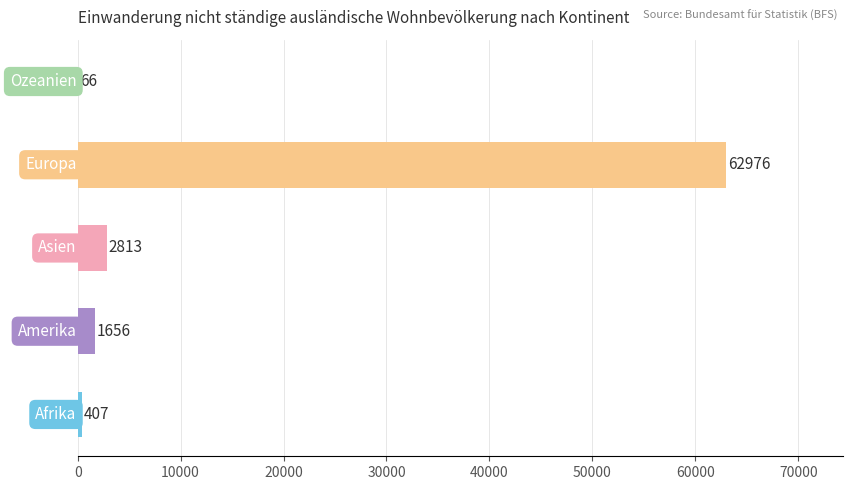

How many series are shown in this chart?

1